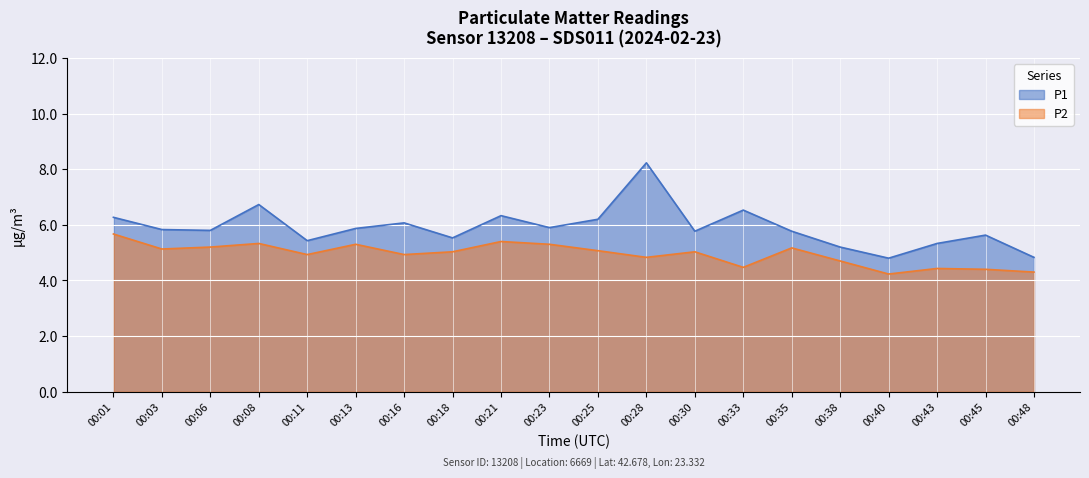

What is the average value of the P2 series?

4.9